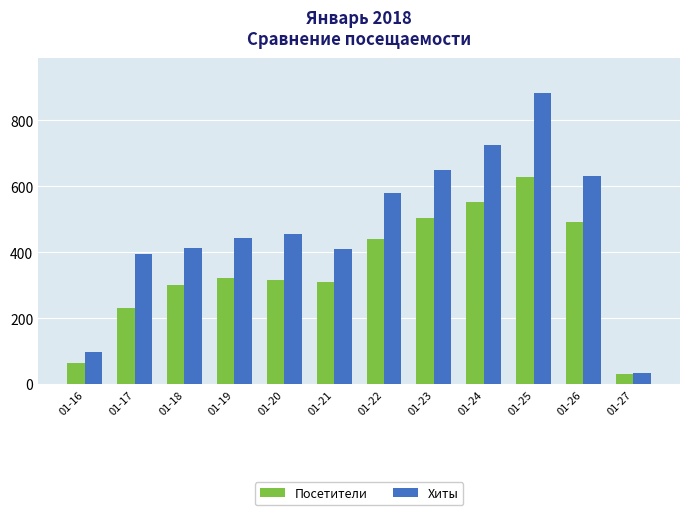

Between 01-16 and 01-25, which series saw the biggest shift?

Хиты